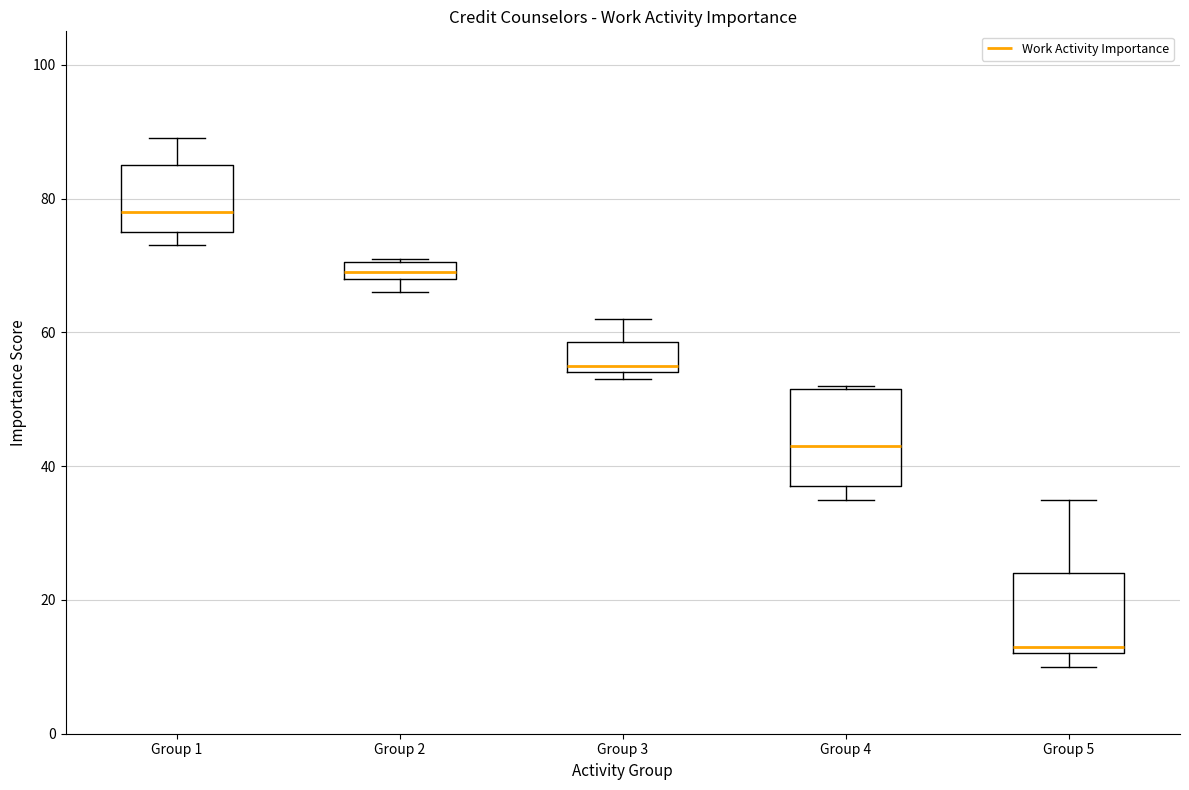

Where is the upper edge of the box for Group 2 on the y-axis? The values are not printed on the chart, so give them approximately, as read against the axis.

70